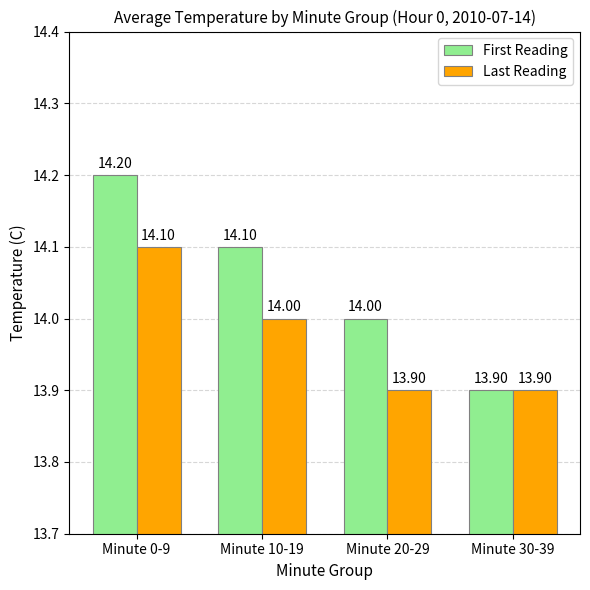

What is the value of the Last Reading bar at the 2nd from the left?

14.0